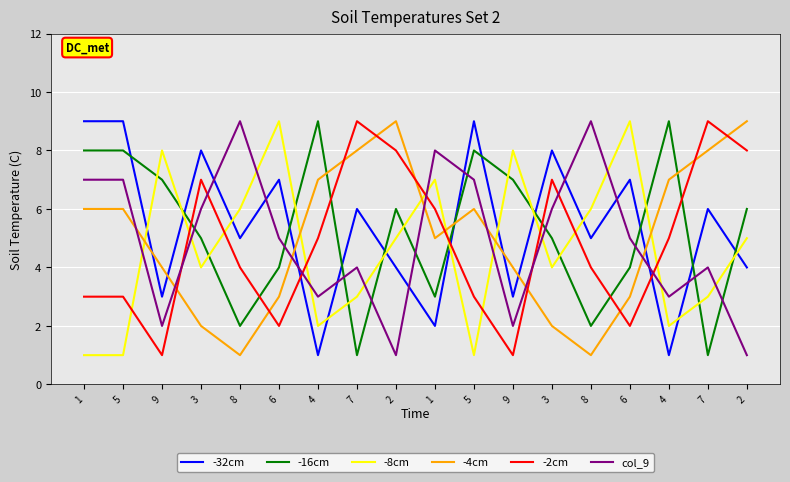

At 7, list the series in order from largest to smallest.

-2cm, -4cm, -32cm, col_9, -8cm, -16cm